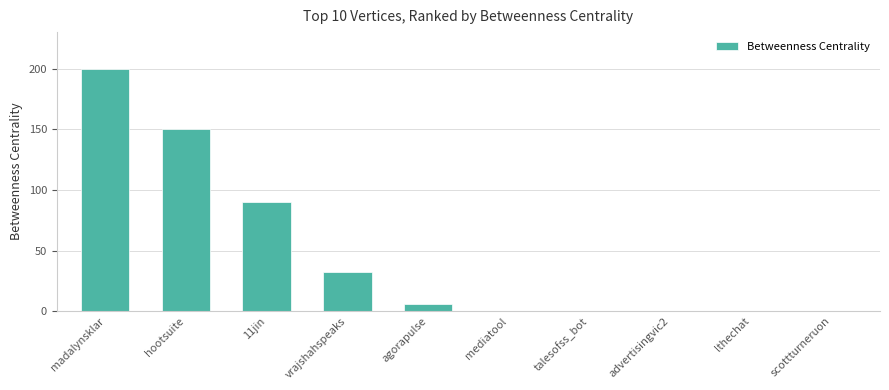

What is the greatest value displayed?

200